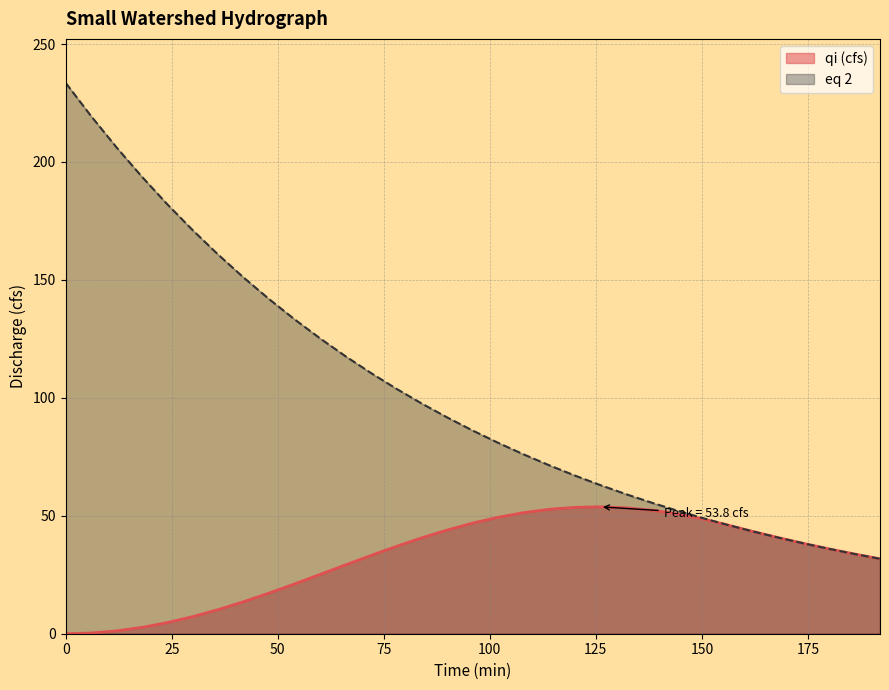

Reading left to right, what are all the values shown in this chart?

qi (cfs): 0.0	0.3	1.2	2.7	4.7	7.3	10.3	13.6	17.3	21.2	25.2	29.2	33.2	37.1	40.7	44.0	46.9	49.4	51.3	52.8	53.6	53.8	53.4	52.4	50.8	48.7	46.1	43.4	40.7	38.3	36.0	33.8	31.7
eq 2: 233.5	219.4	206.1	193.7	182.0	171.0	160.6	150.9	141.8	133.2	125.2	117.6	110.5	103.8	97.5	91.6	86.1	80.9	76.0	71.4	67.1	63.0	59.2	55.6	52.3	49.1	46.2	43.4	40.7	38.3	36.0	33.8	31.7